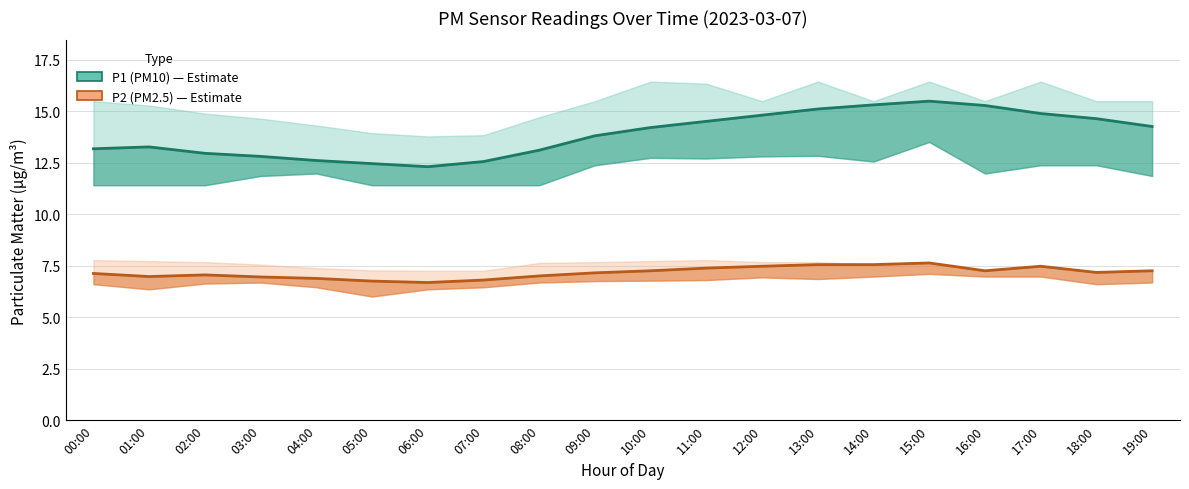

True or false: P1 (PM10) and P2 (PM2.5) intersect in this chart.

False